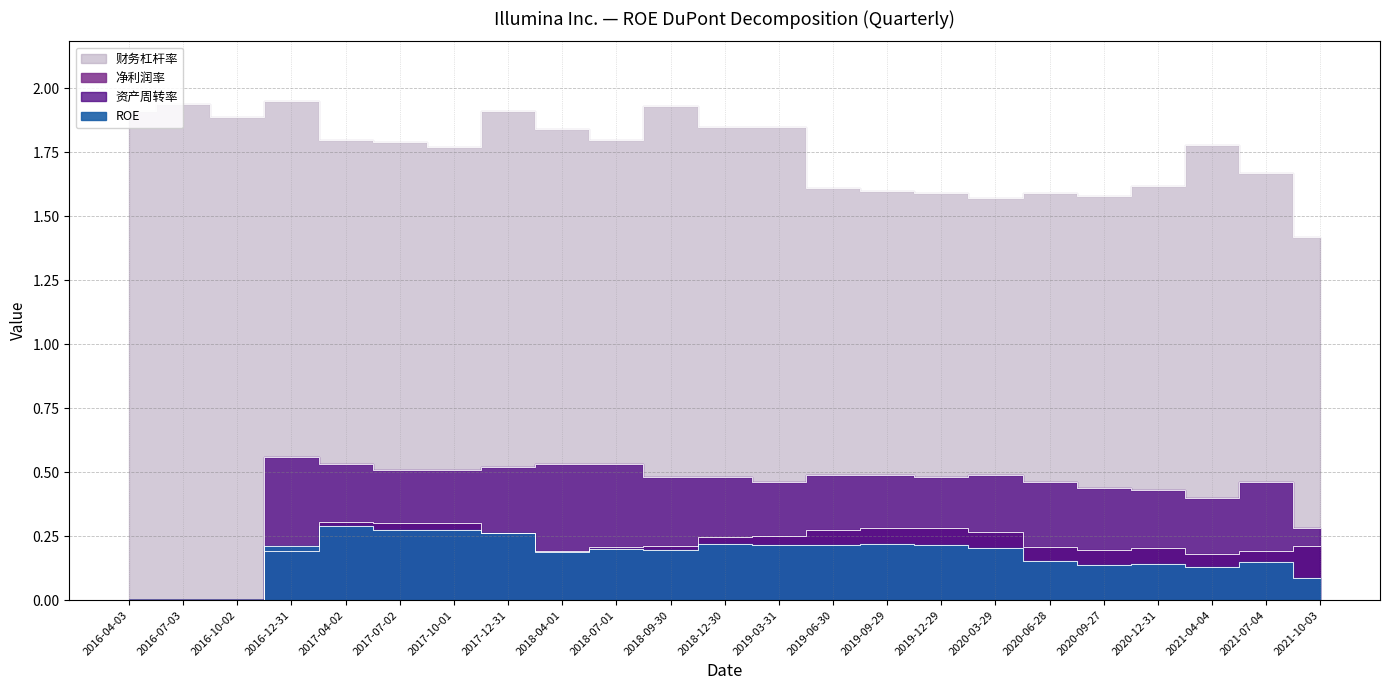

How many series are shown in this chart?

4